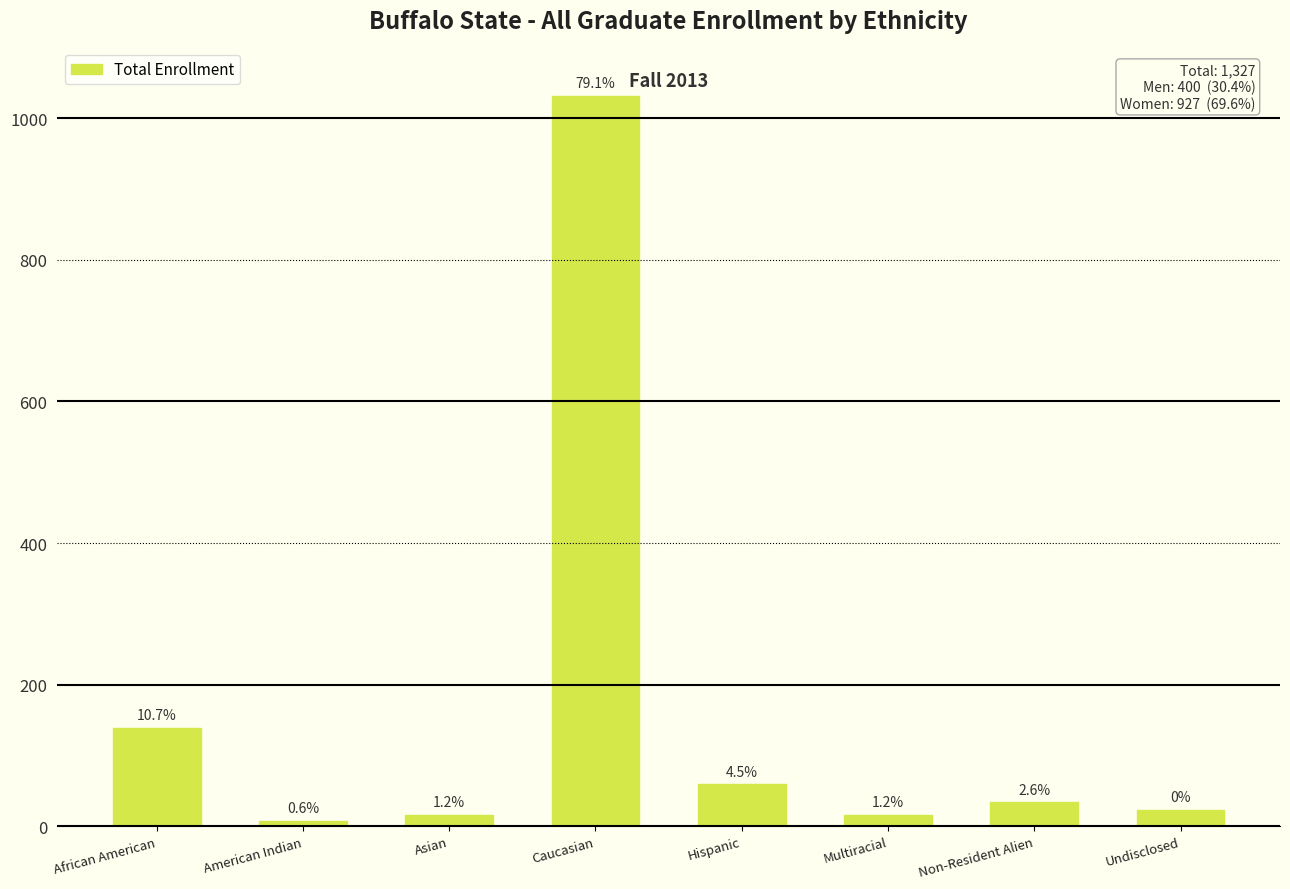

How many bars are there in total?

8